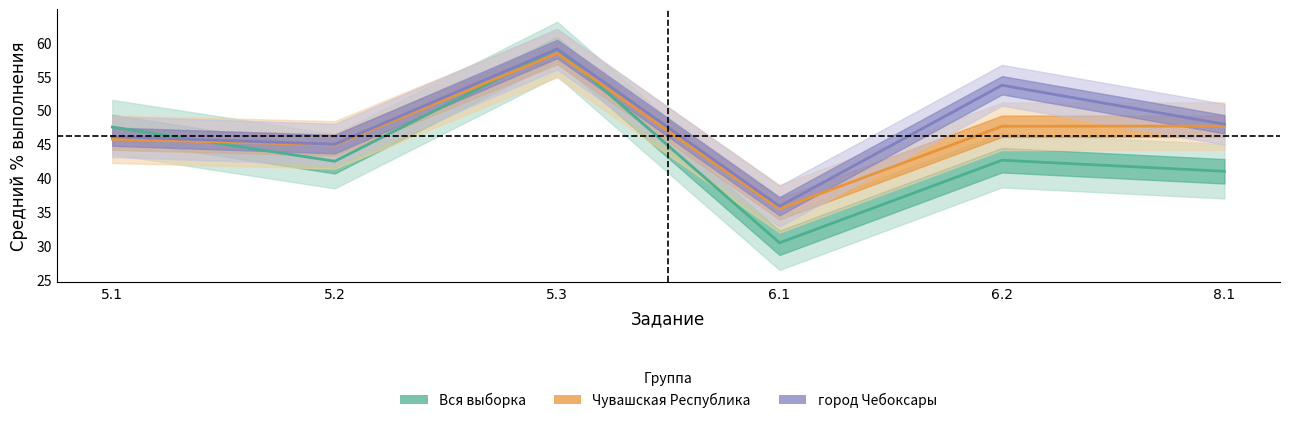

The Чувашская Республика series shows 45.8 at 5.1. True or false?

True